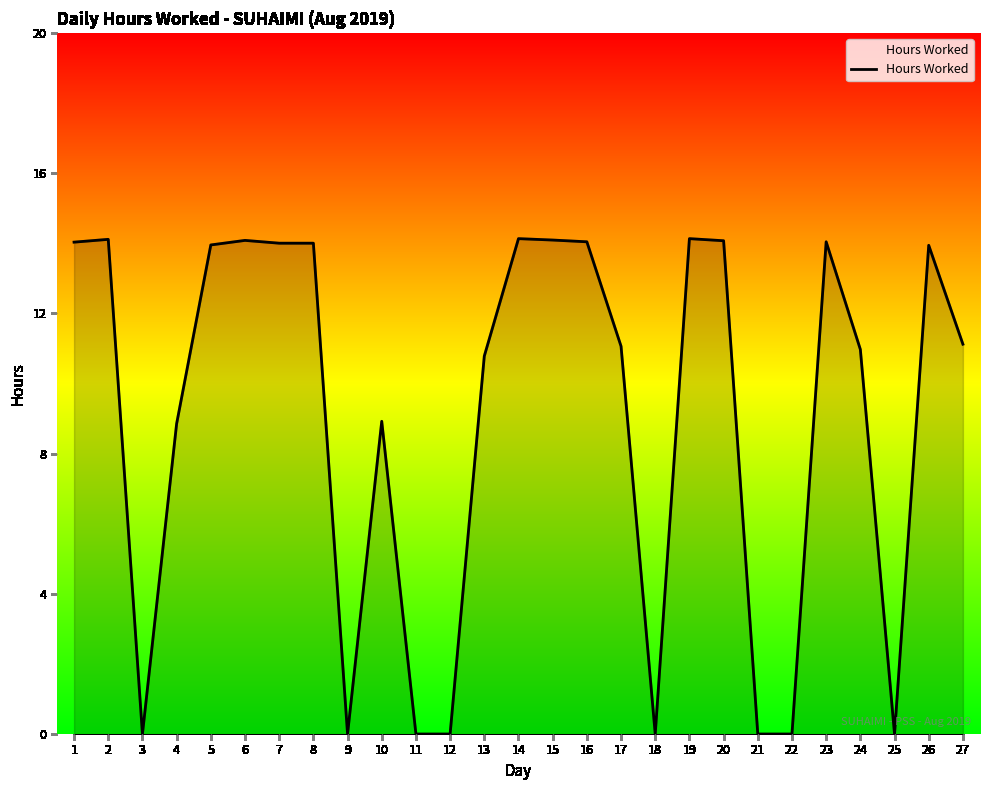

The value at 8 is 23.8. True or false?

False